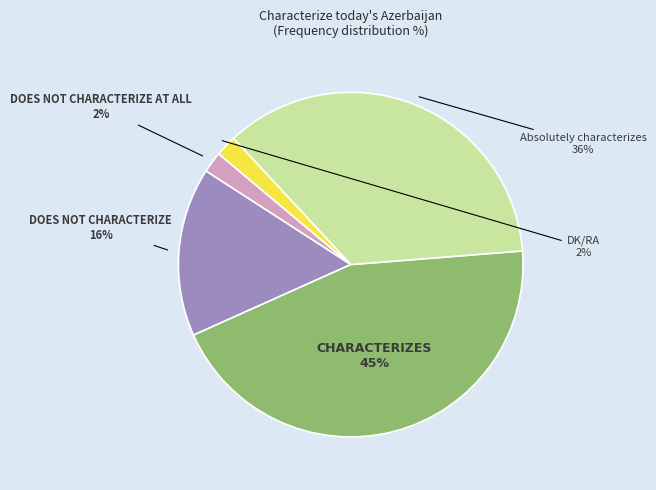

Is there any slice that represents more than half of the pie?

No